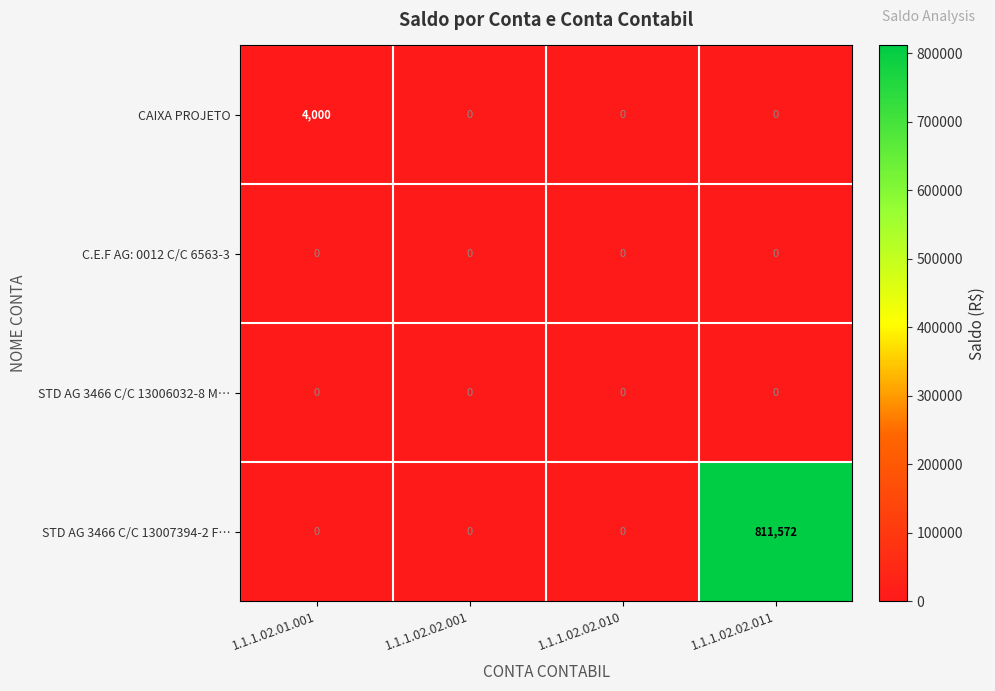

At how many categories does at least one series exceed 68224?

1